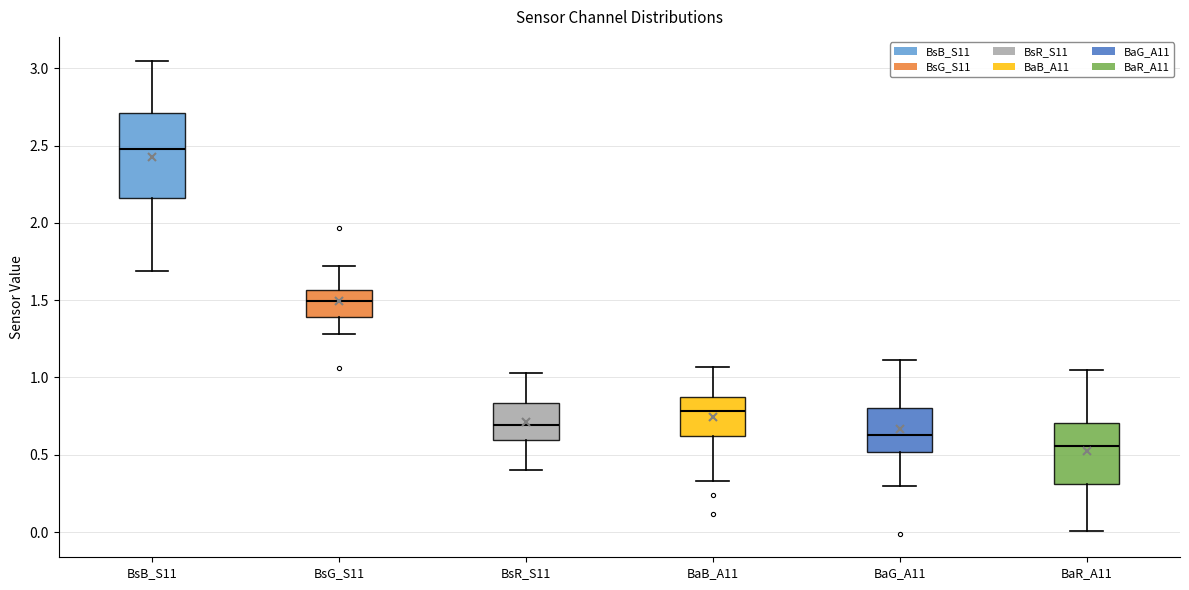

Where does the lower whisker of the box for BaG_A11 end on the y-axis? The values are not printed on the chart, so give them approximately, as read against the axis.

0.30